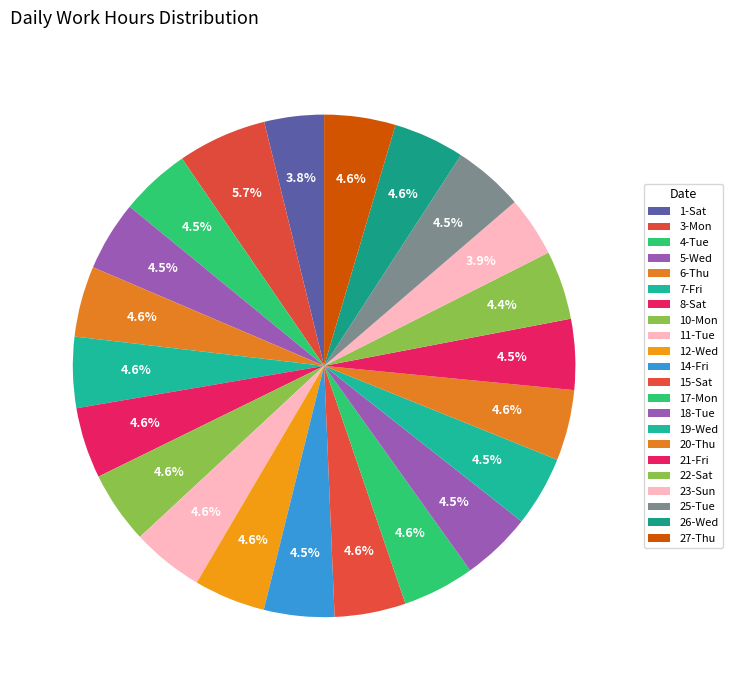

How many segments does this pie chart have?

22